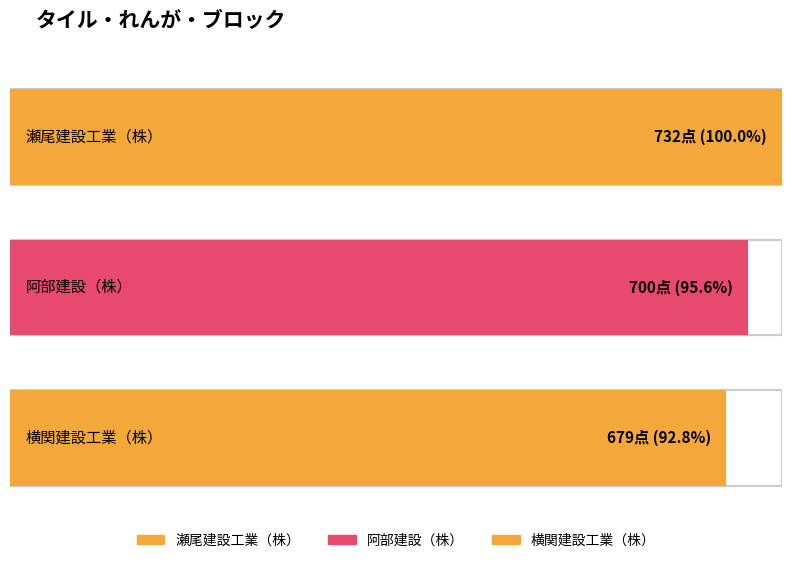

Where does the 客観点 series first go above 700?

瀬尾建設工業（株）